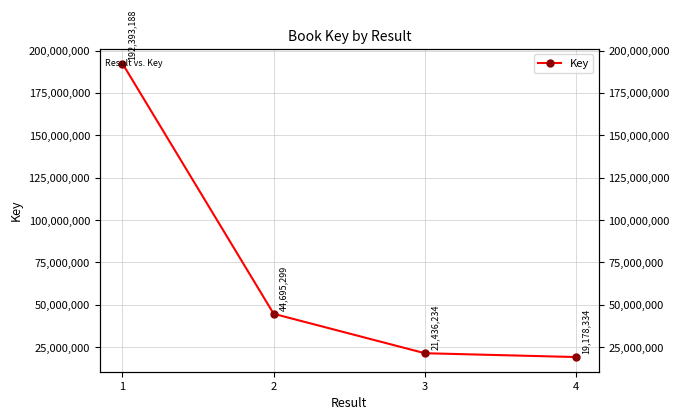

How many data points are above 44695299?

1